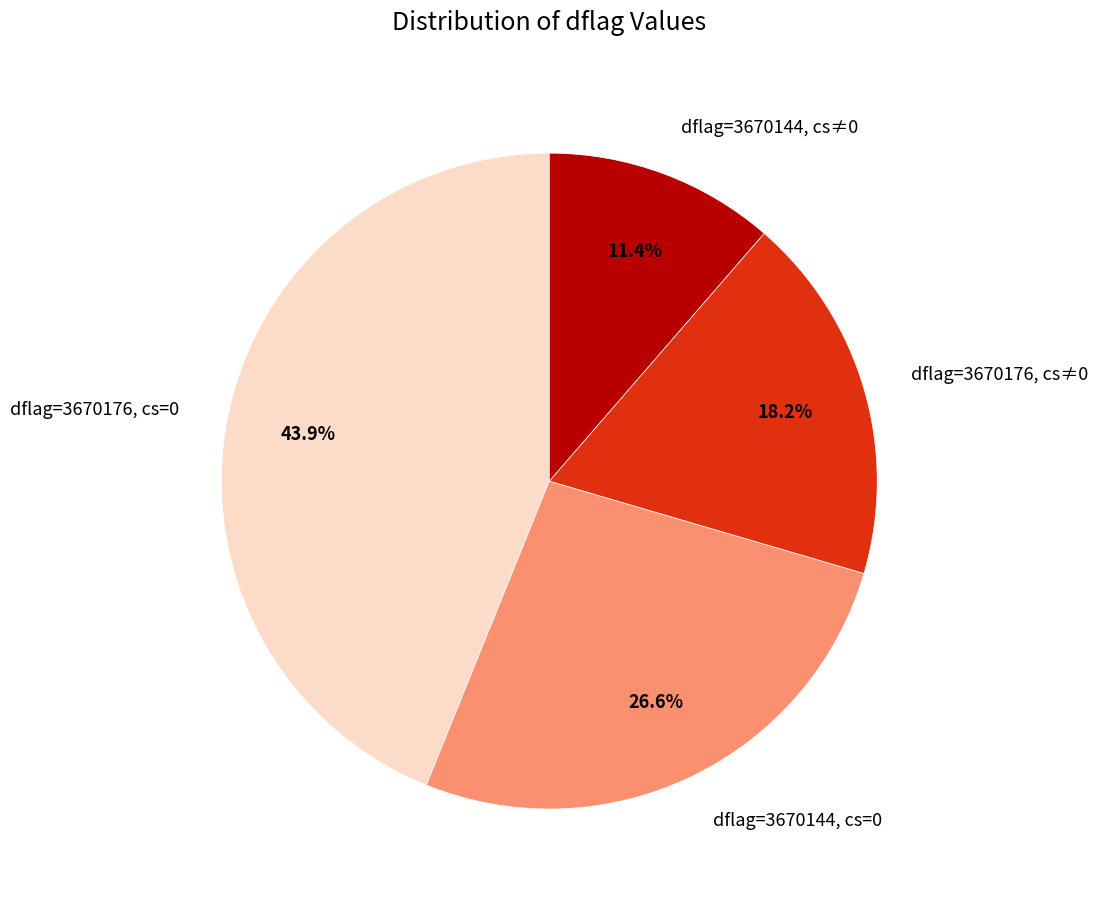

Approximately how many times larger is the value at dflag=3670144, cs=0 compared to dflag=3670176, cs=0?

0.6